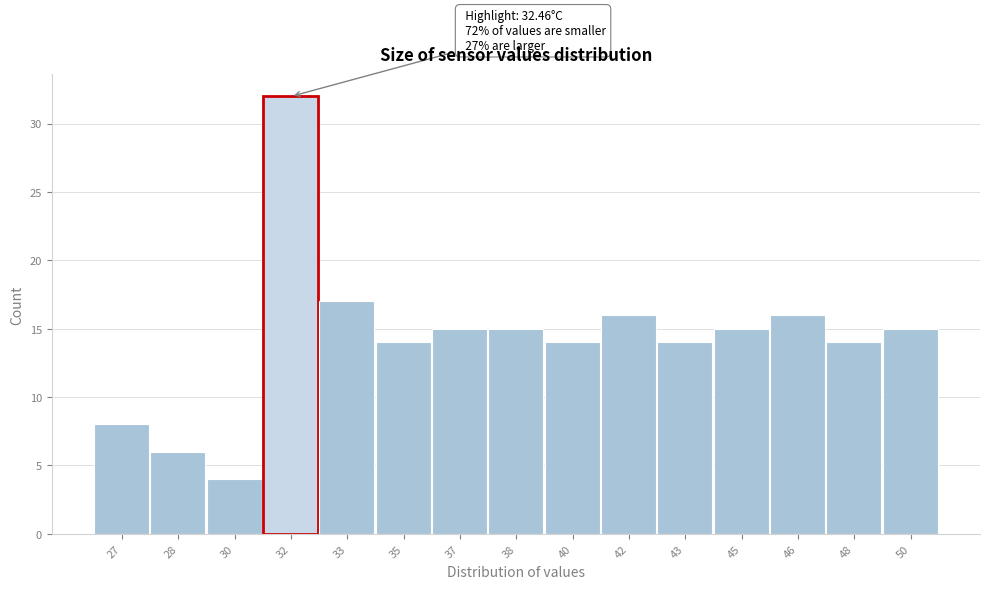

Reading right to left, extract all data points from this chart.

15	14	16	15	14	16	14	15	15	14	17	32	4	6	8